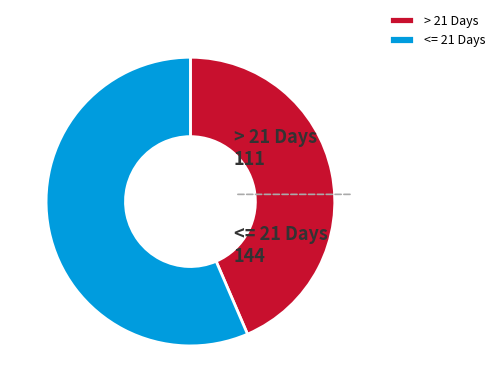

The <= 21 Days slice represents 49% of the pie. True or false?

False